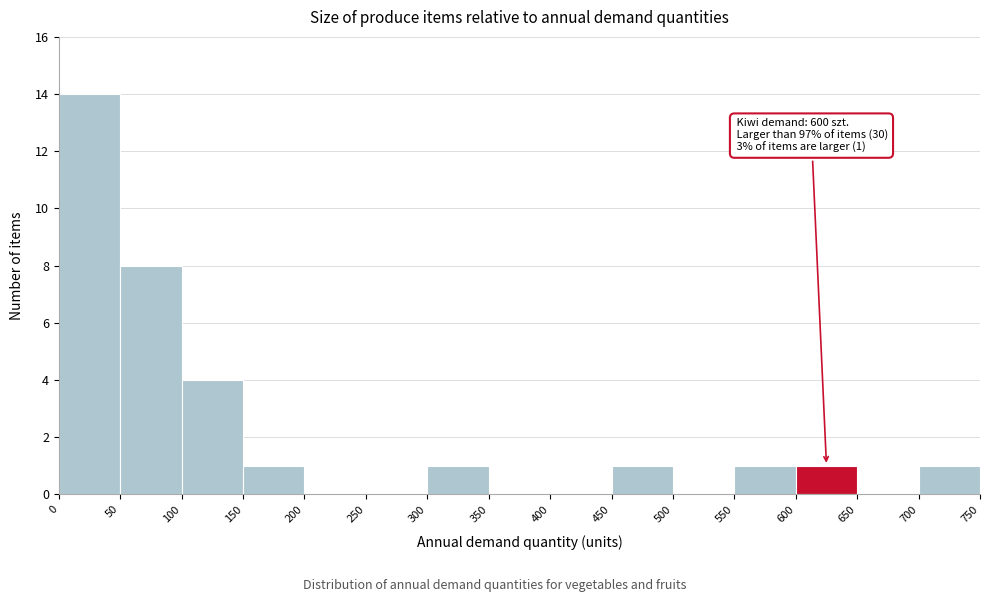

Which range on the x-axis has the tallest bar?

0 to 50